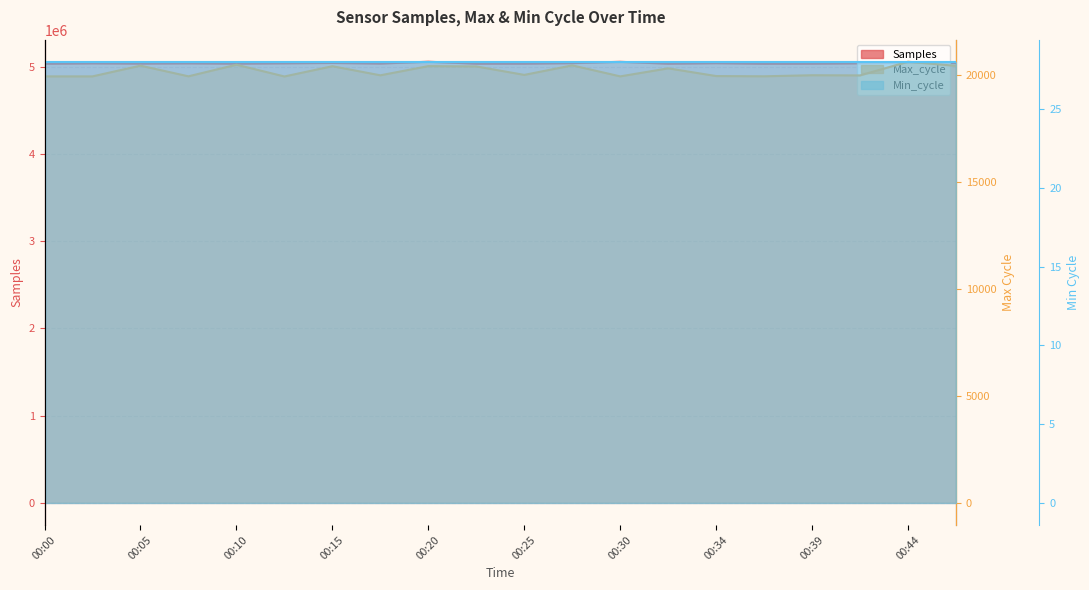

How many interior local peaks does the Max_cycle series have?

8